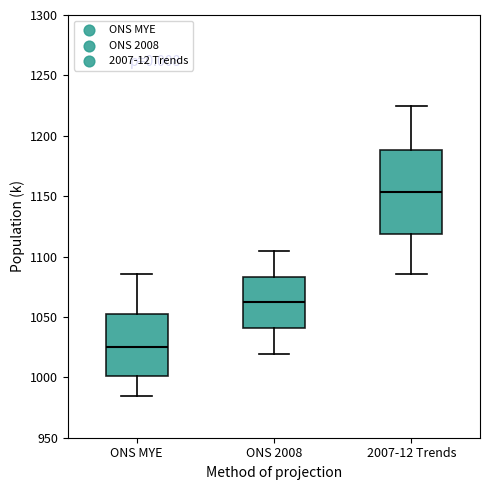

Which box is the tallest, from its lower edge to its upper edge?

2007-12 Trends